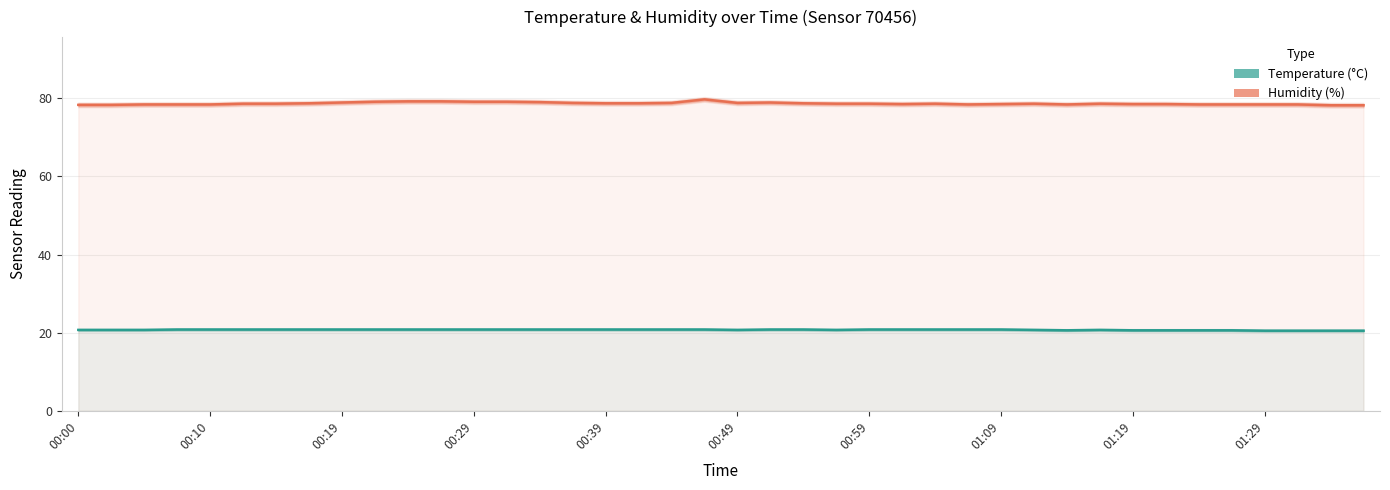

Which has a higher value, 00:39 or 00:29?

00:39